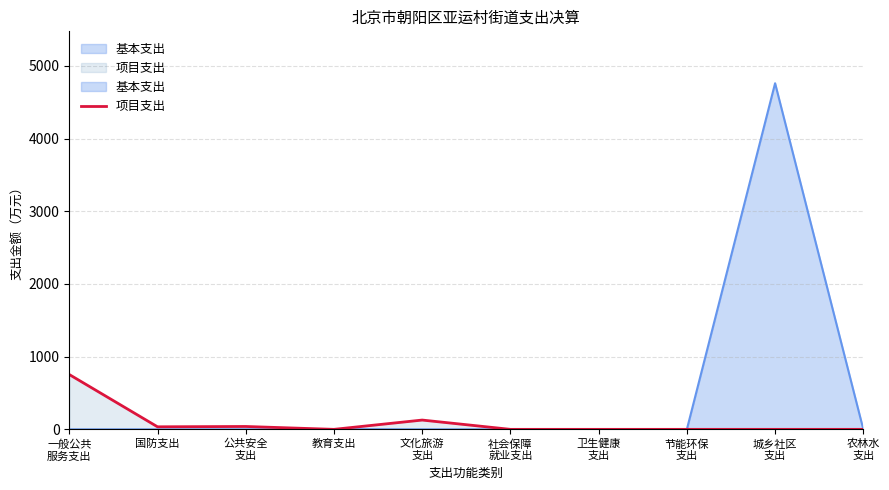

Where is the first local maximum?

教育支出